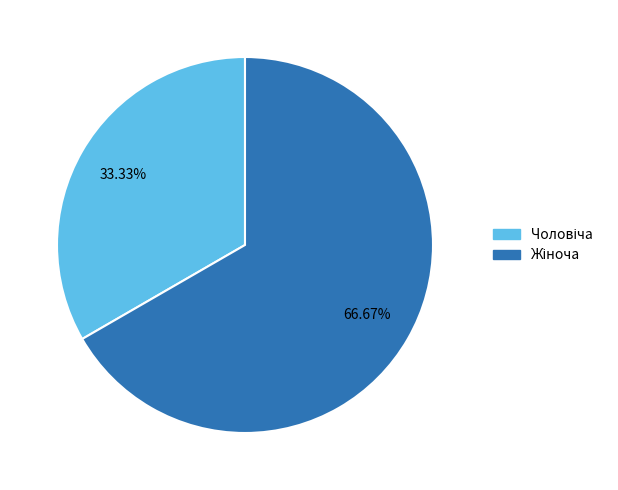

Count the number of slices in the pie.

2